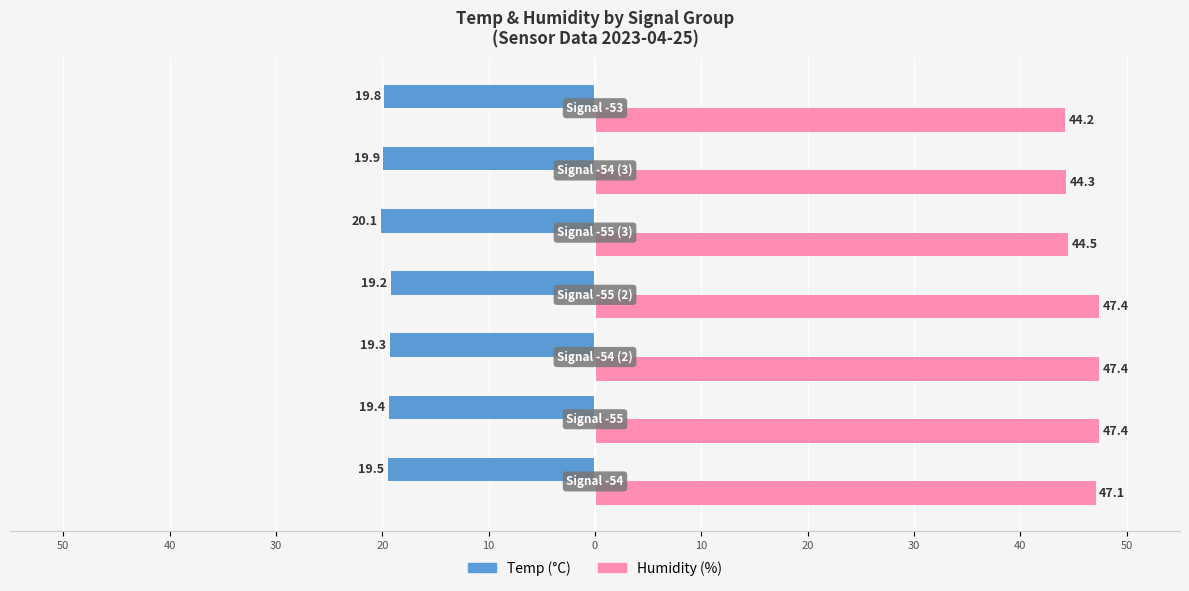

Rank the series by their maximum value, from lowest to highest.

Temp (°C), Humidity (%)